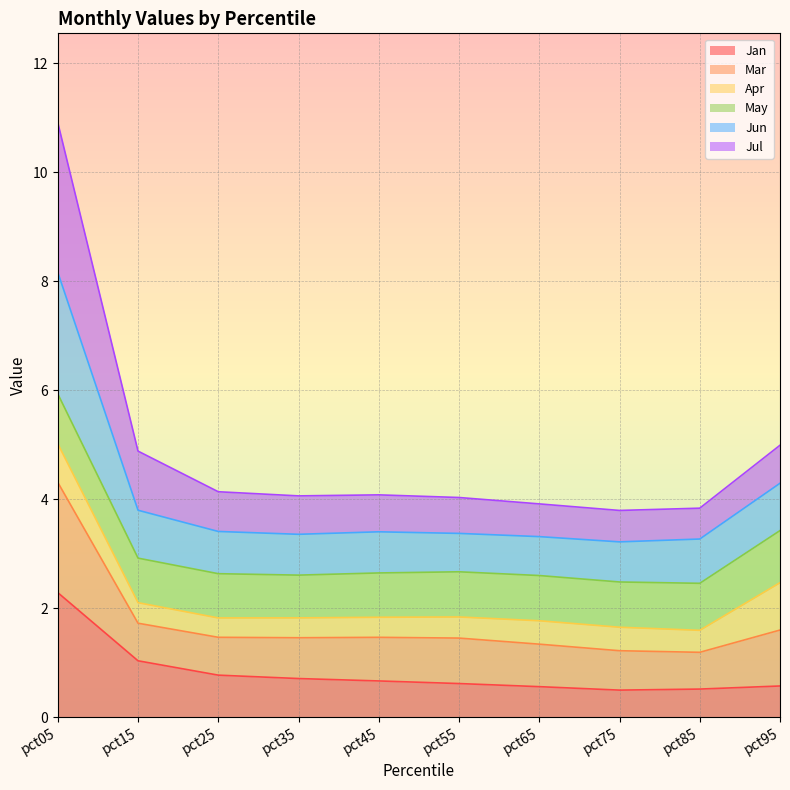

What is the minimum value for Jan?

0.5